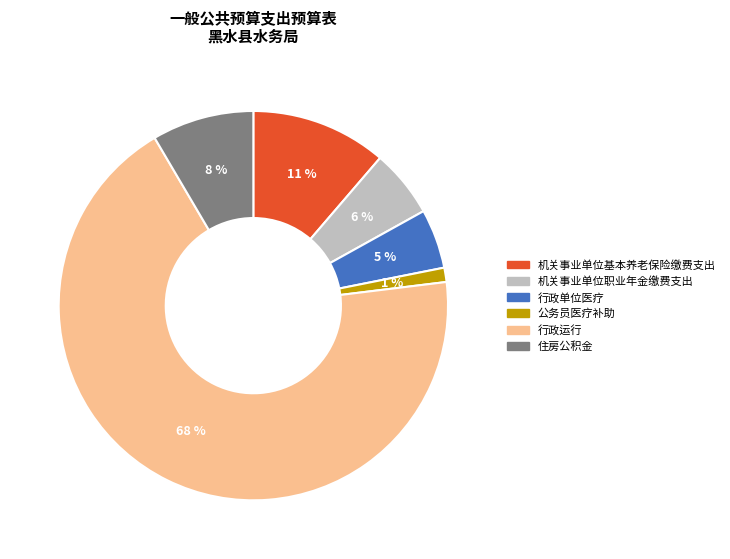

To the nearest percent, what percentage of the pie is 机关事业单位基本养老保险缴费支出?

11%